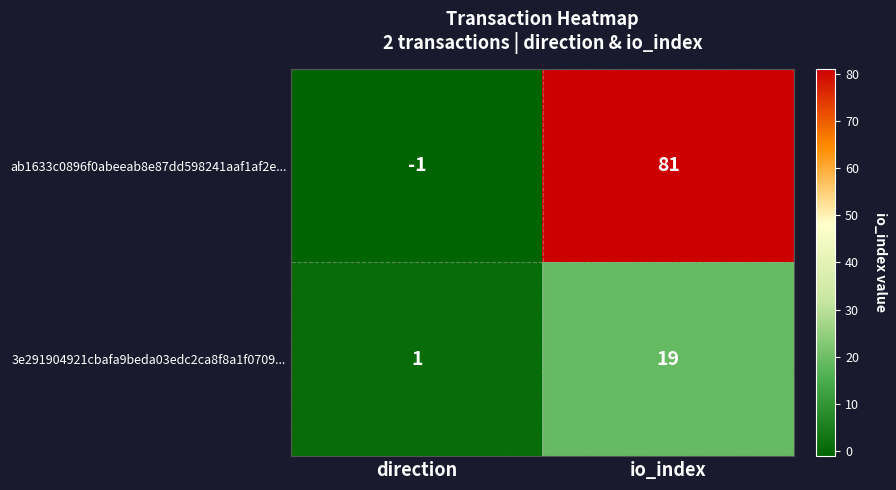

Which series changed the most between direction and io_index?

ab1633c0896f0abeeab8e87dd598241aaf1af2e...